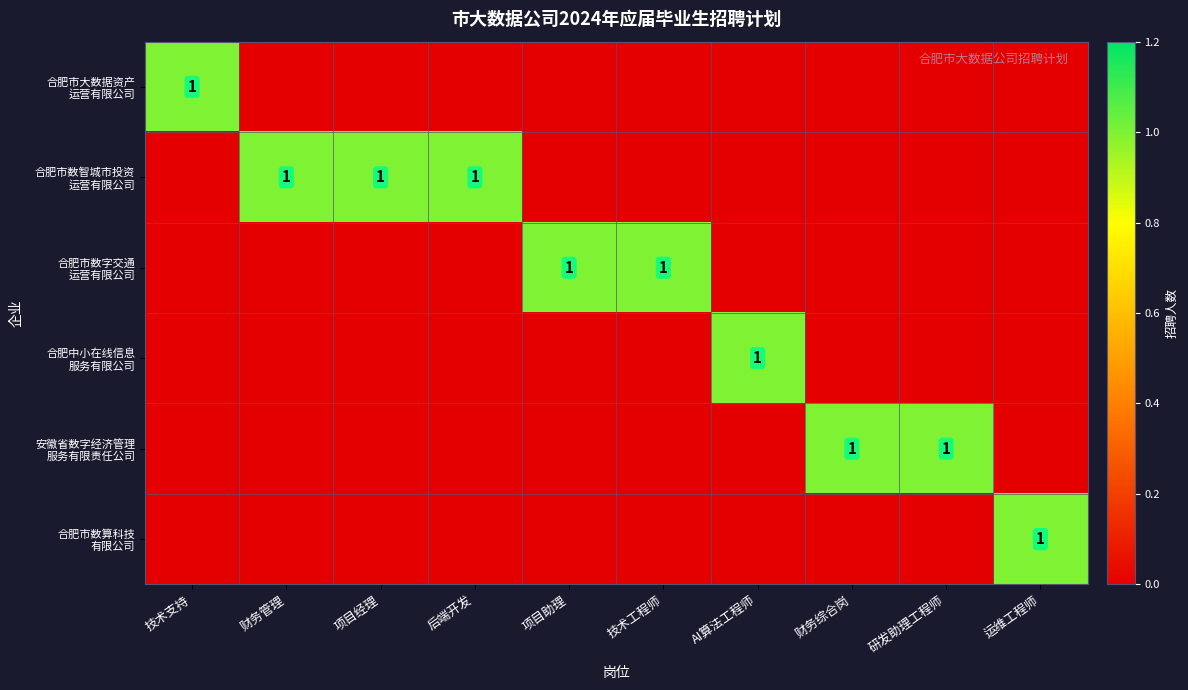

Which label corresponds to the smallest value in the chart?

财务管理